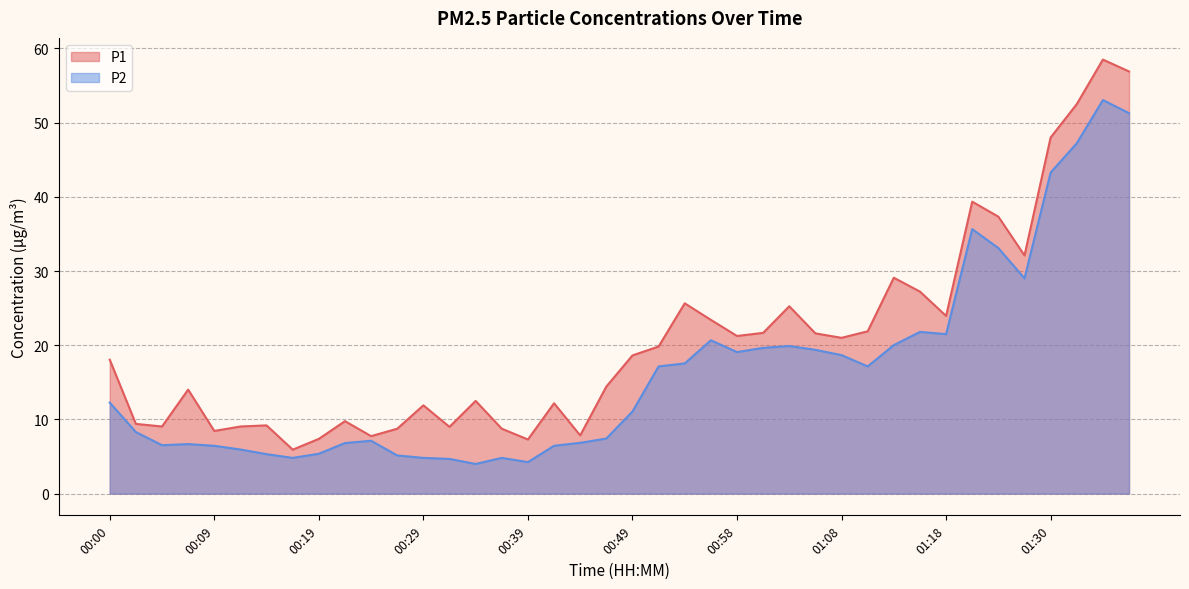

How many lines are shown in the chart?

2